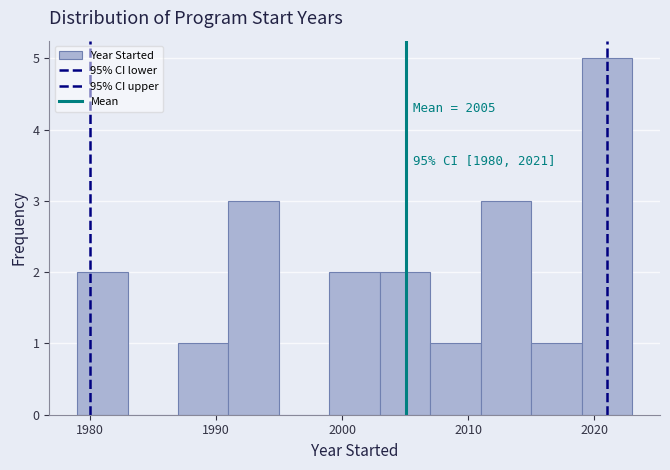

Over which range of the x-axis is the bar tallest?

2019 to 2023